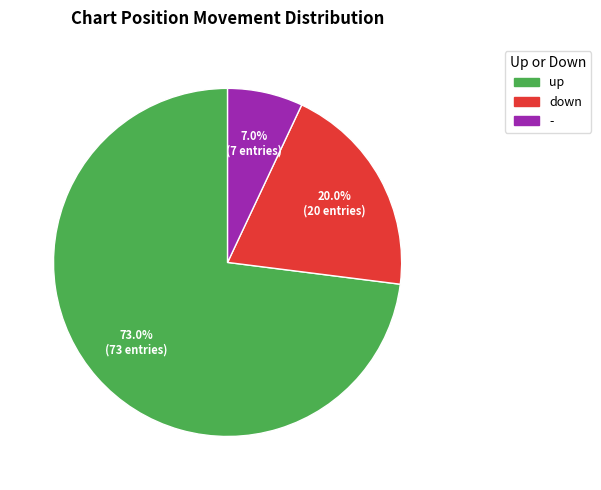

To the nearest percent, what is the combined percentage of down and -?

27%